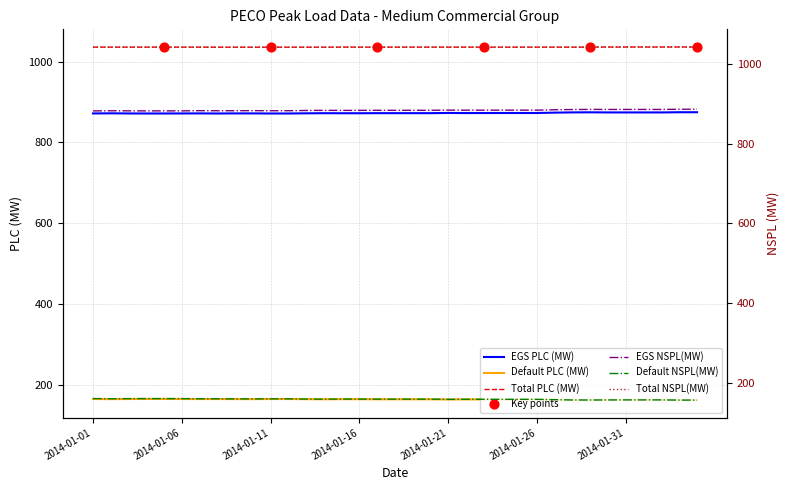

Is the value of EGS NSPL(MW) at 2014-01-30 greater than the value of Default PLC (MW) at 2014-02-03?

Yes